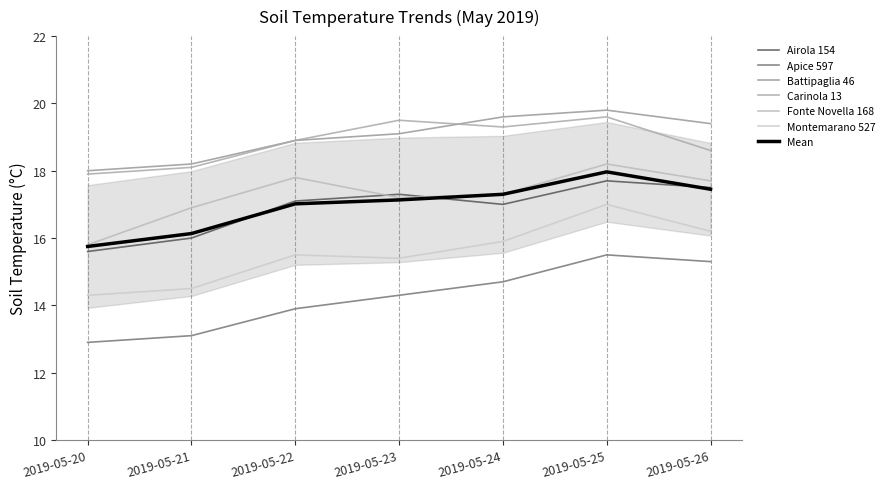

List the series in order of their peak value, highest first.

Battipaglia 46, Carinola 13, Fonte Novella 168, Airola 154, Montemarano 527, Apice 597